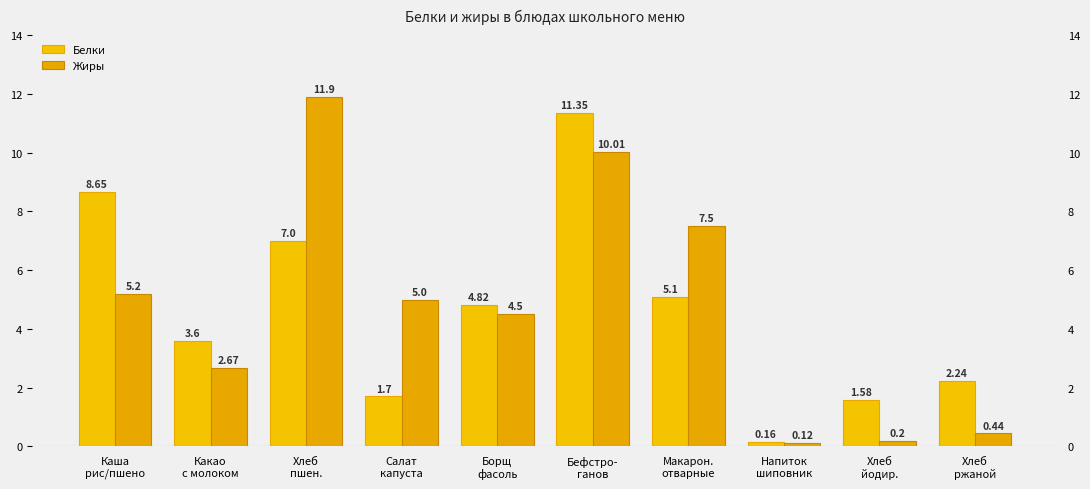

How many groups of bars are there?

10